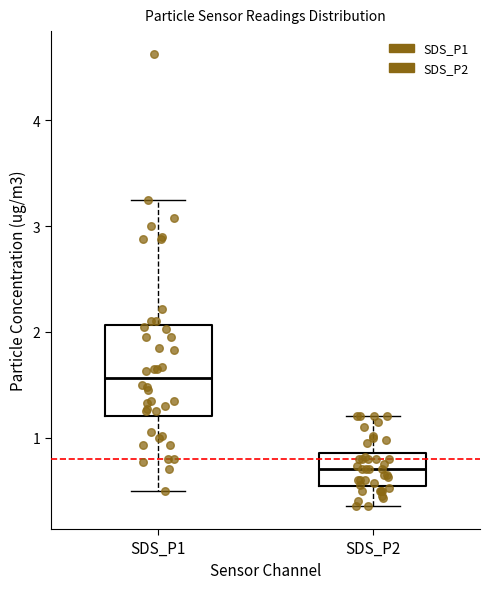

Comparing the boxes themselves (not the whiskers), which one is the tallest?

SDS_P1